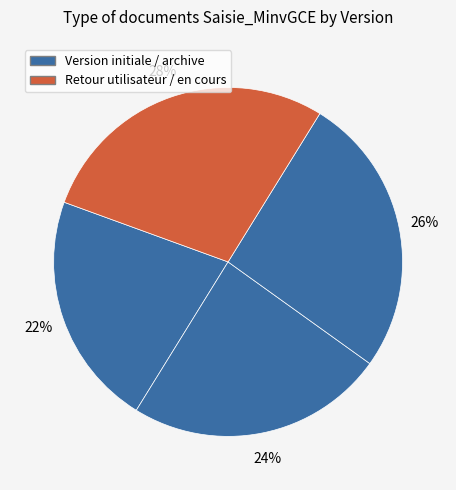

Does any single category account for the majority?

No